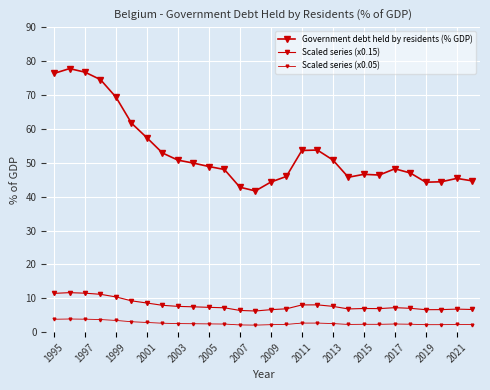

Which series has the widest spread of values?

Government debt held by residents (% GDP)